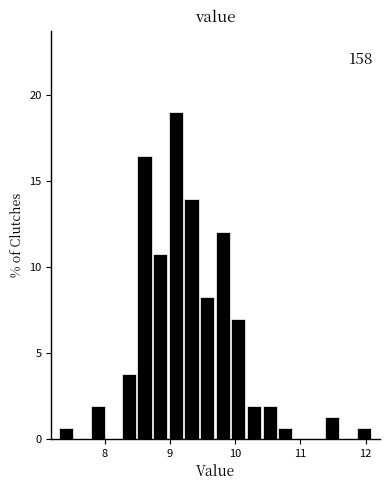

Read against the x-axis, roughly where is the centre of the tallest bar?

9.1